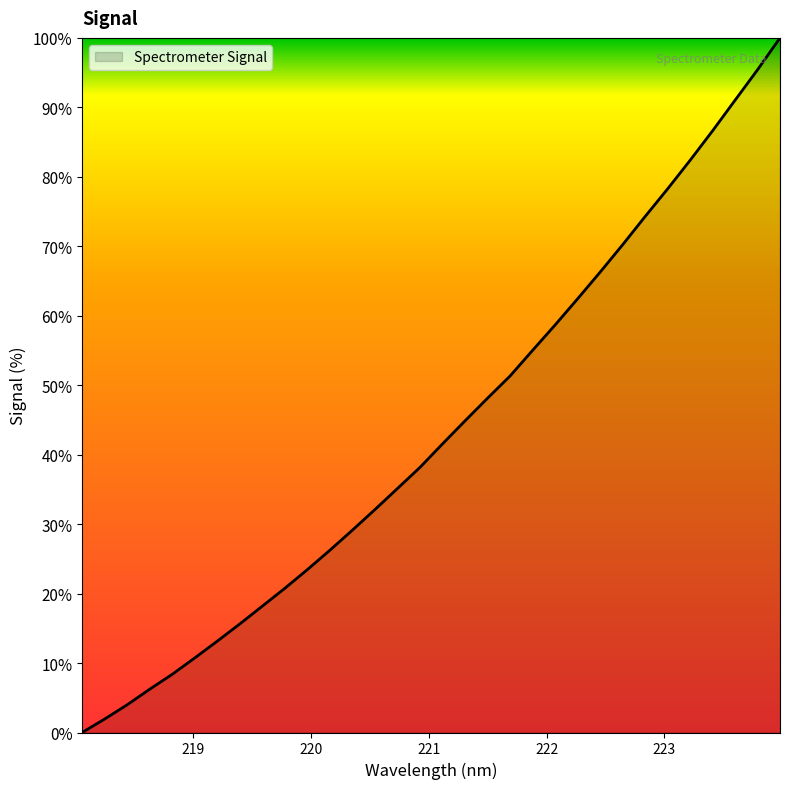

What is the sum of all values?

1389.8